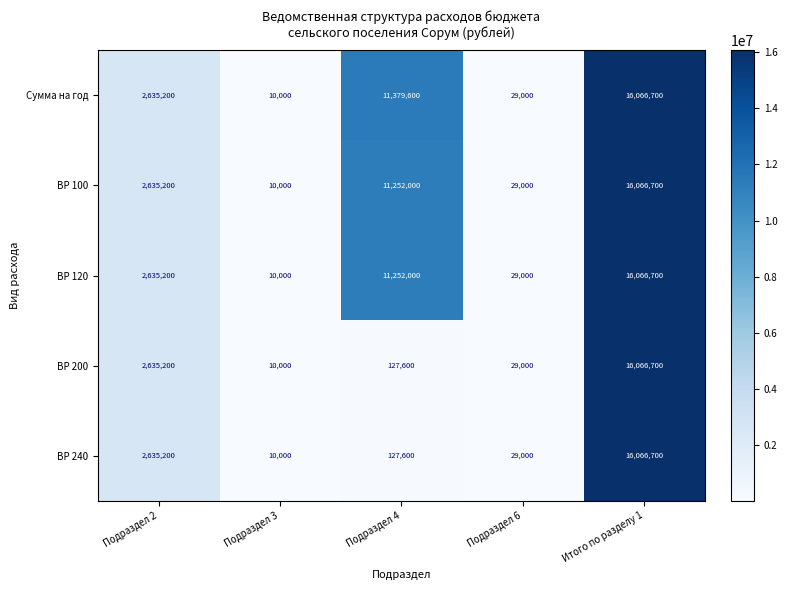

What is the difference between the maximum and minimum values in the ВР 200 series?

16056700